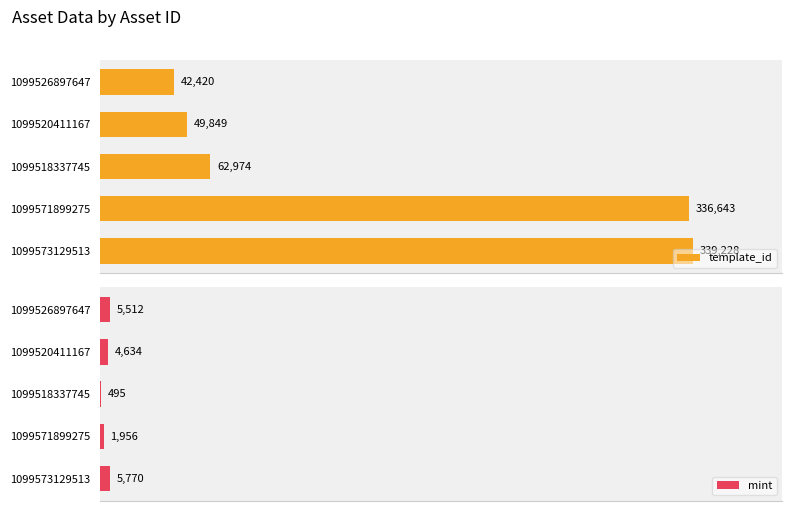

What is the minimum value shown in the chart?

495